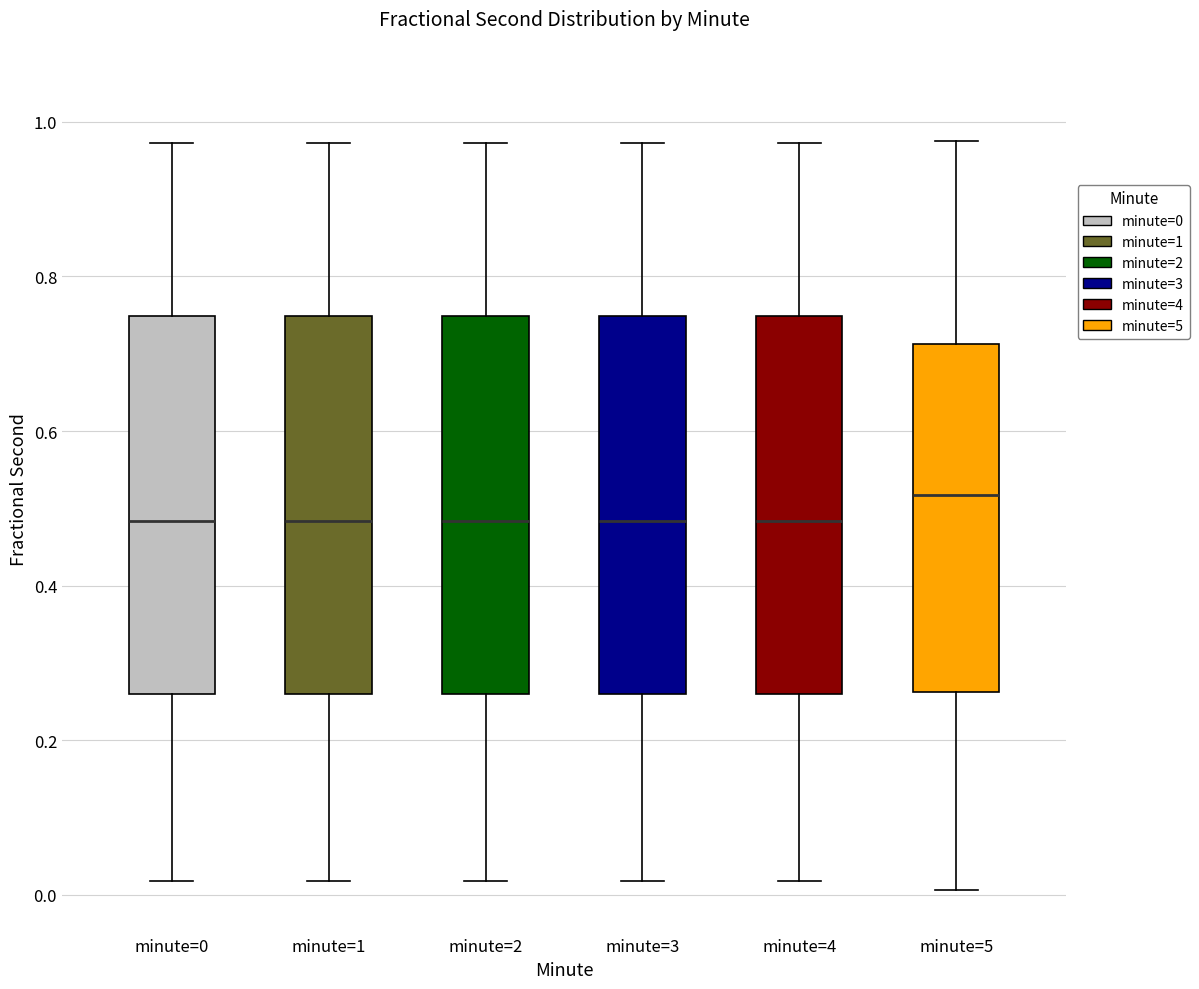

Where does the upper whisker of the box for minute=4 end on the y-axis? The values are not printed on the chart, so give them approximately, as read against the axis.

0.98